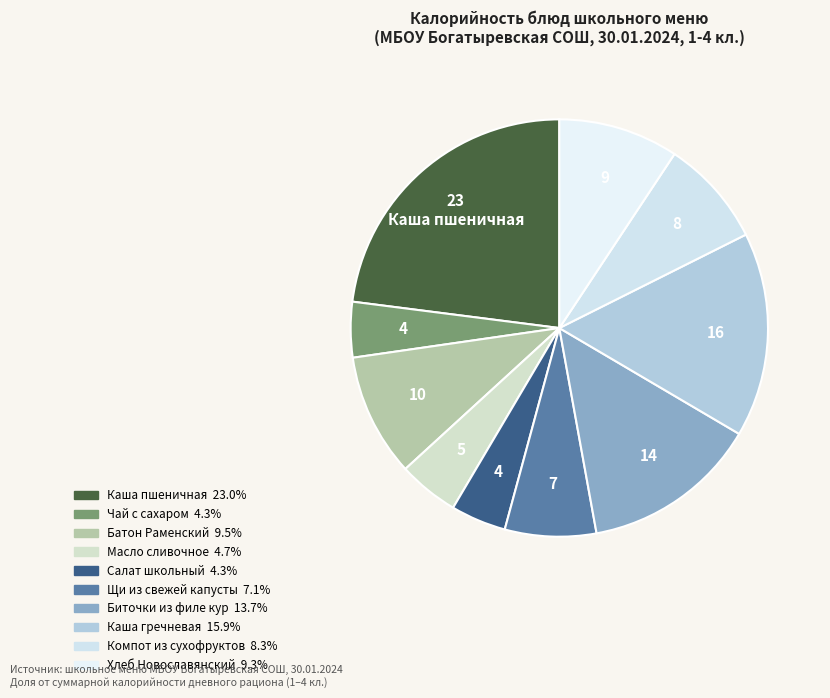

How many segments does this pie chart have?

10